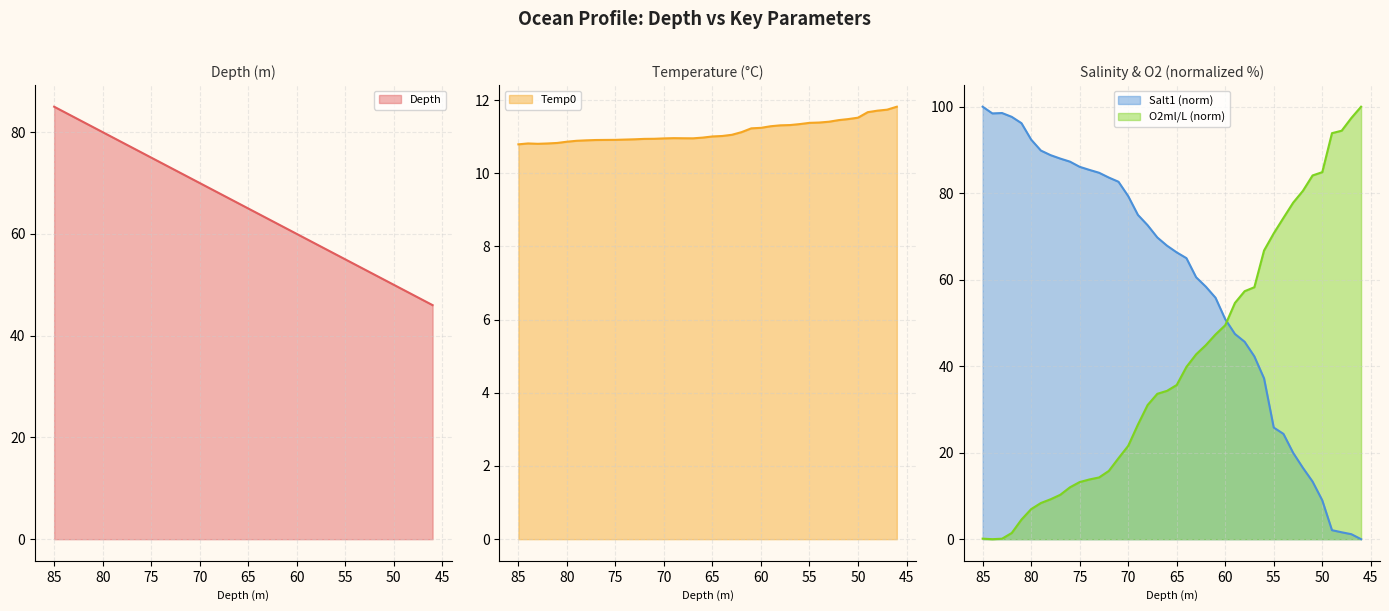

What is the difference between the Salt1 values at 77 and 55?

62.2